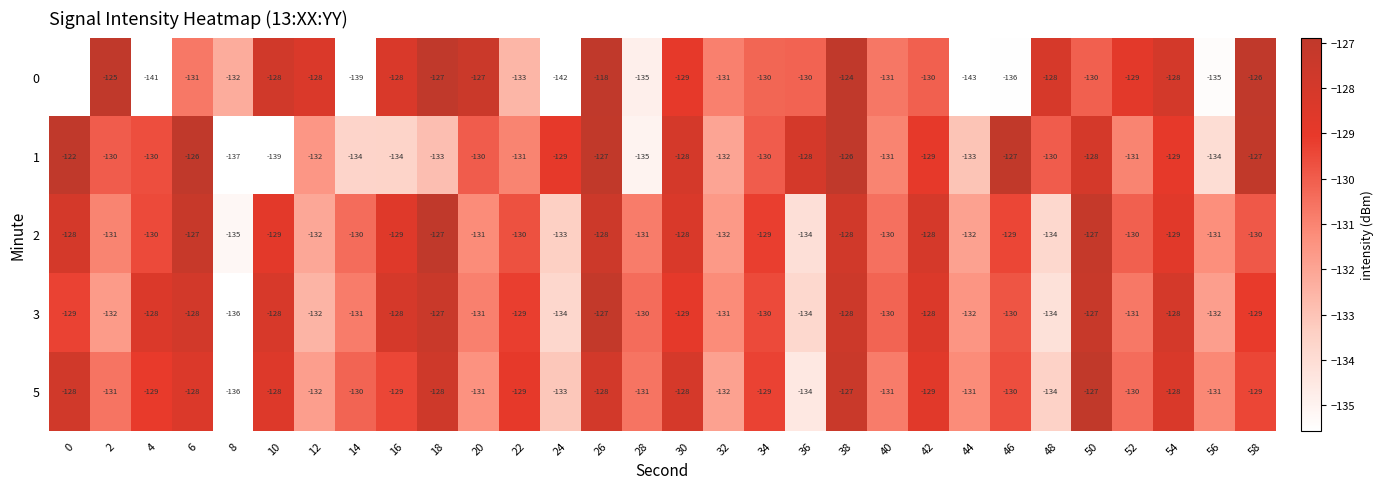

What is the total value across all series at 52?

-651.0